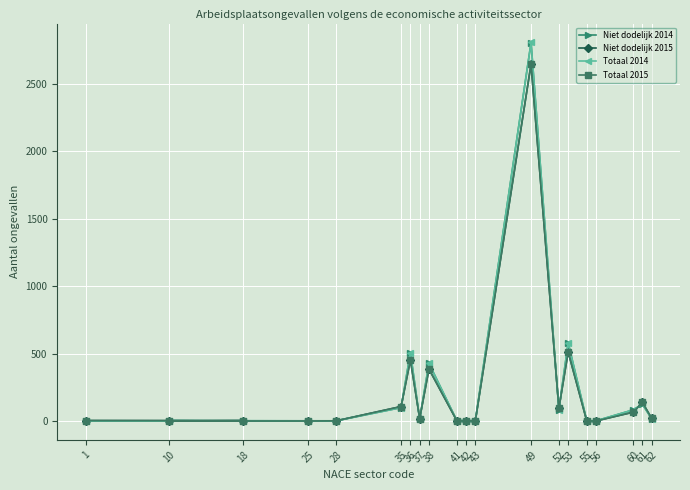

Which series has the largest range (max minus min)?

Totaal 2014